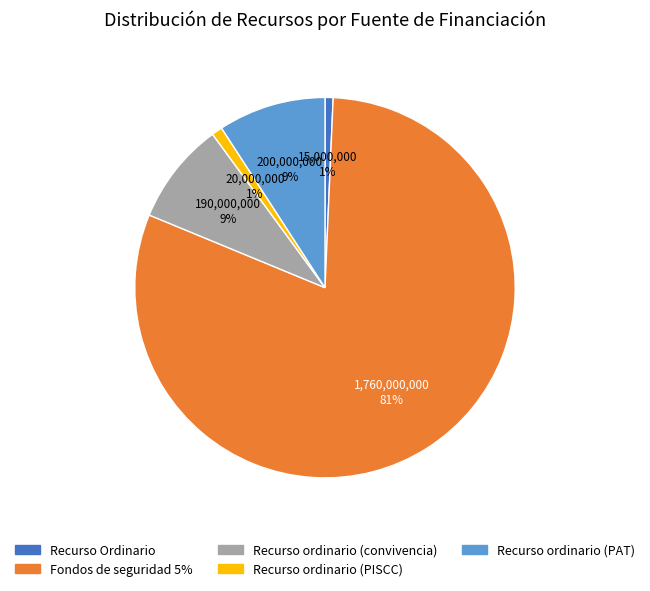

To the nearest percent, what portion does Recurso Ordinario represent?

1%